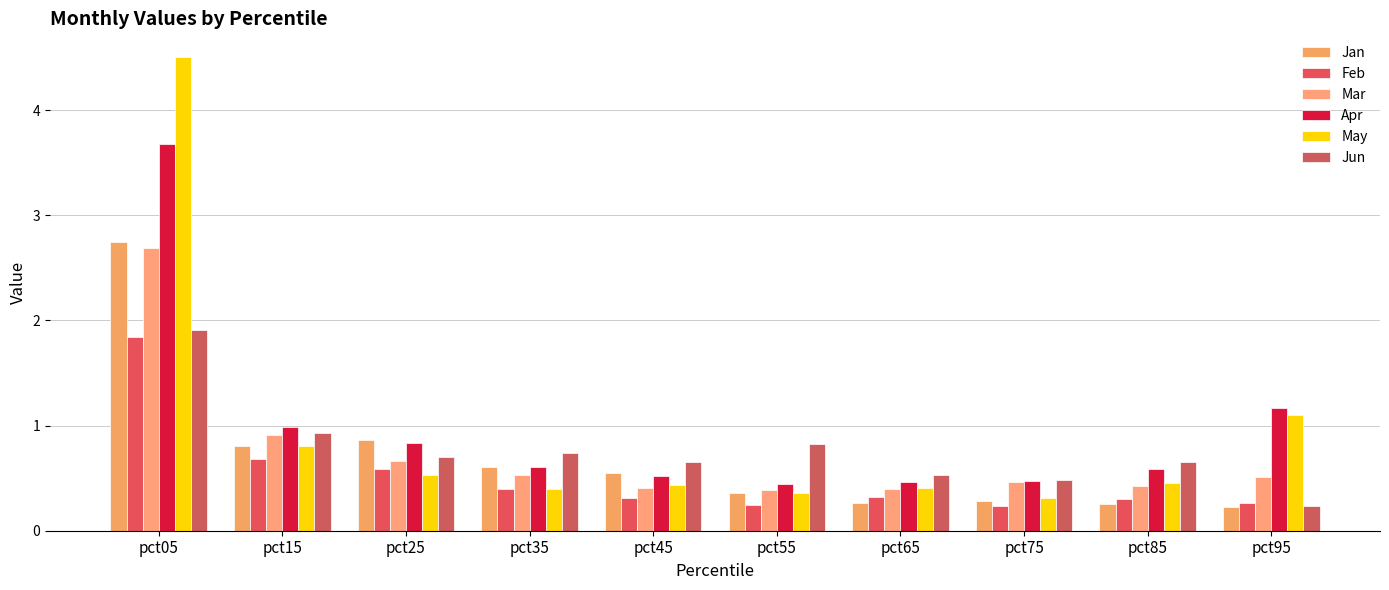

How many bars are there in total?

60